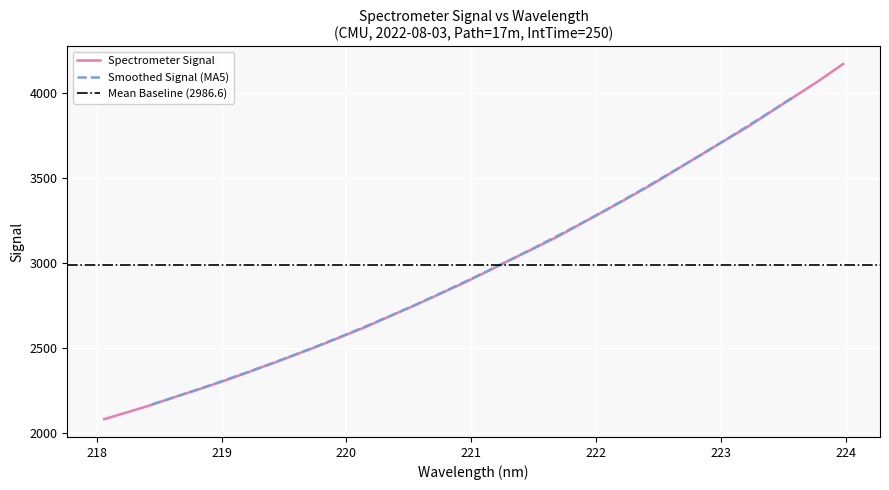

What is the difference between the maximum and minimum values?

2090.9